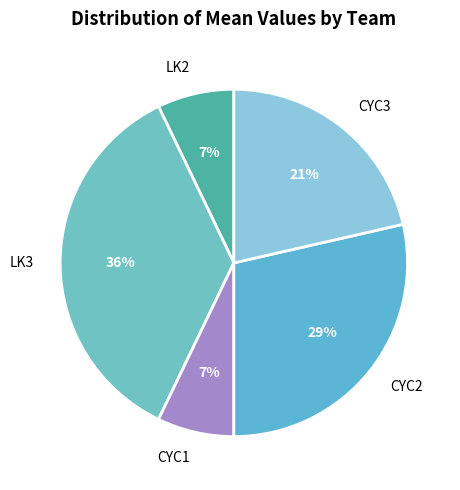

Count the number of slices in the pie.

5